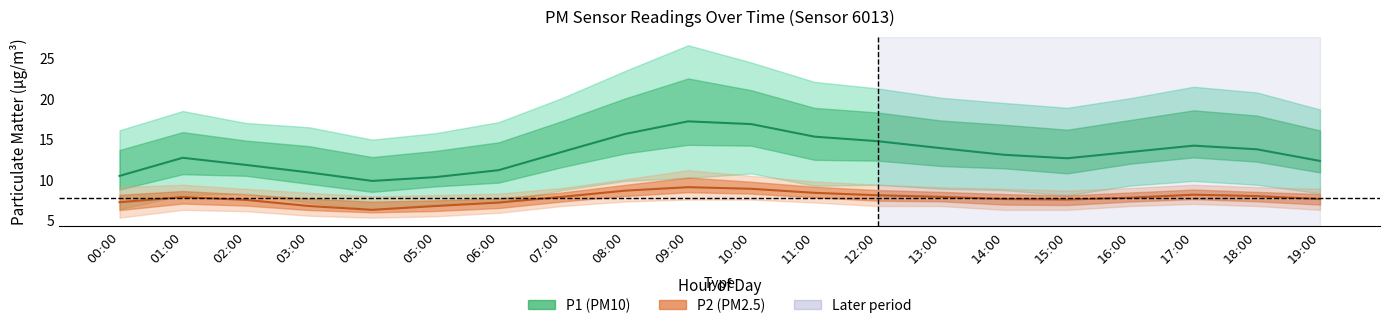

At which category is the sum across all series the highest?

09:00